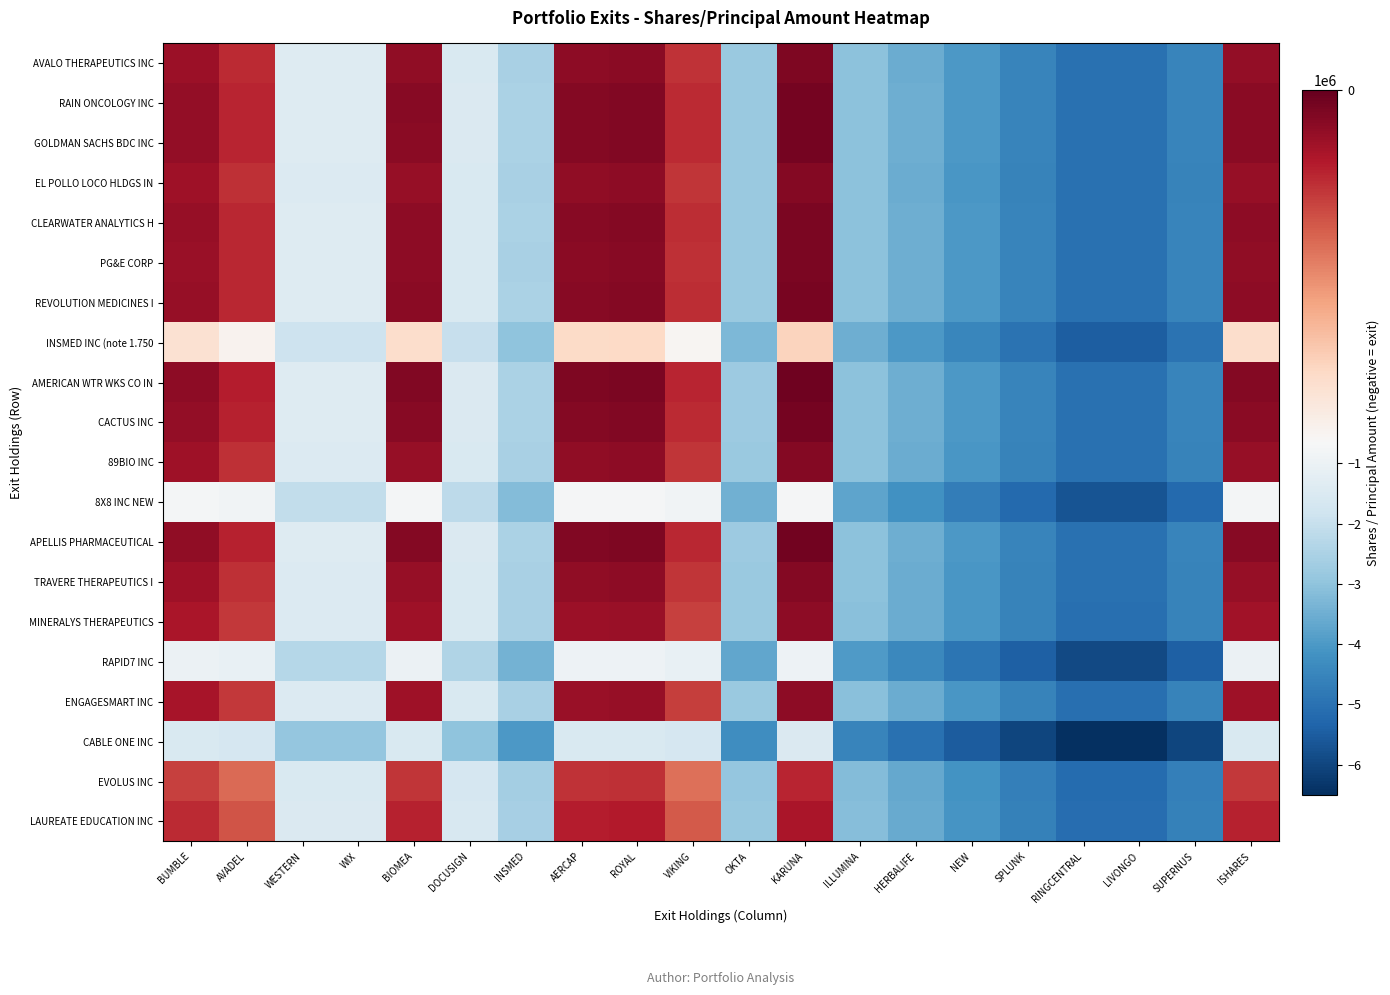

What is the minimum value shown in the chart?

-6500000.0